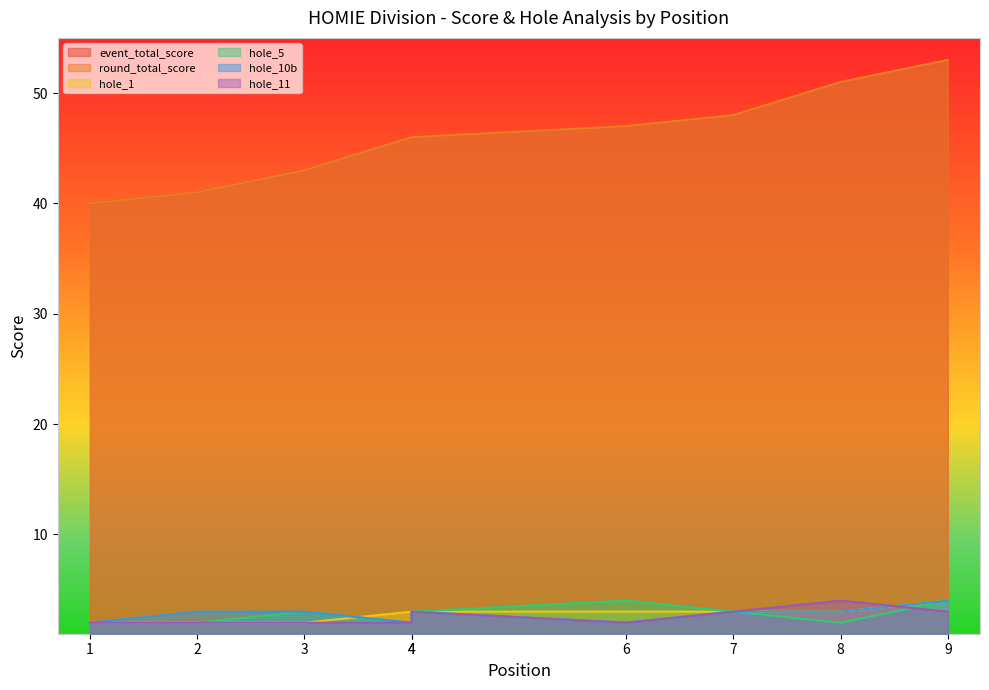

Does the chart display data point markers on the line(s)?

No